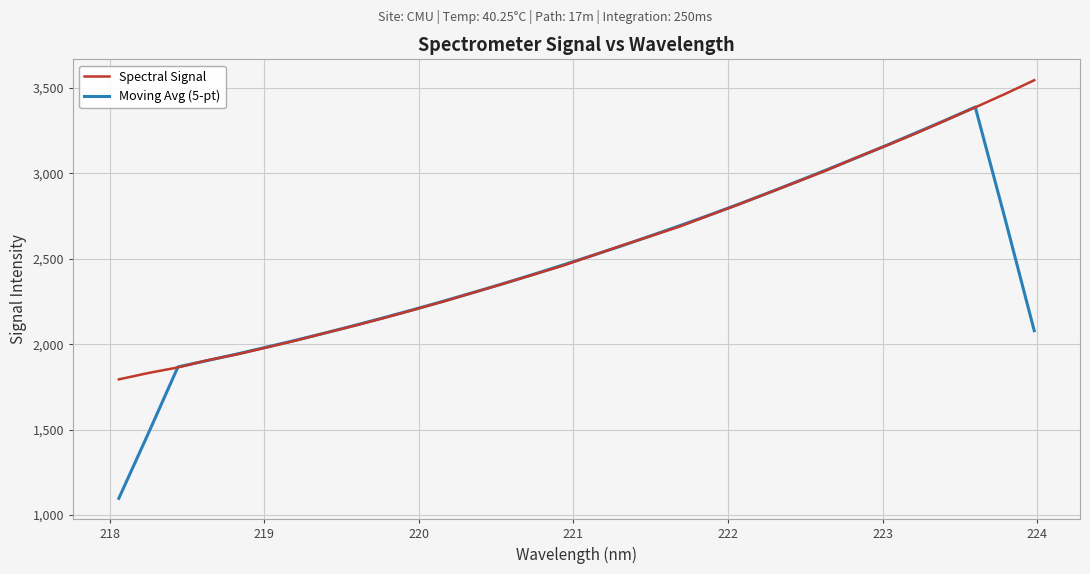

What is the minimum value for Spectral Signal?

1794.3